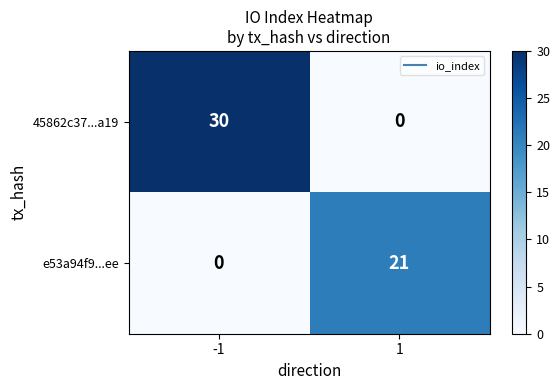

What is the highest value of the e53a94f9...ee series?

21